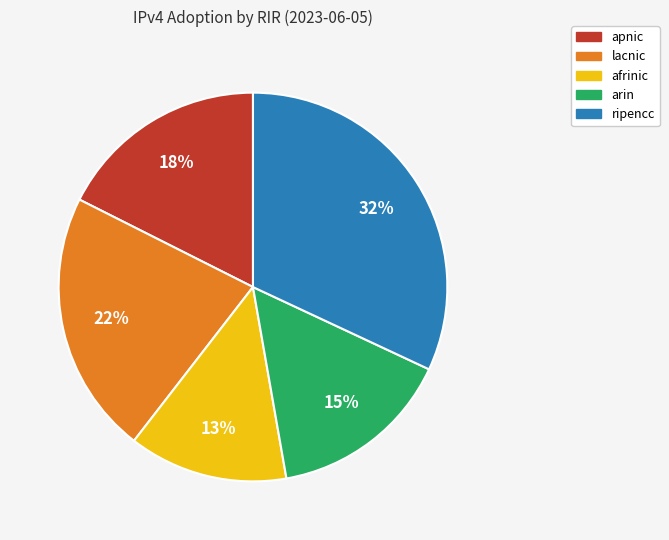

Rank the categories by value from highest to lowest.

ripencc, lacnic, apnic, arin, afrinic